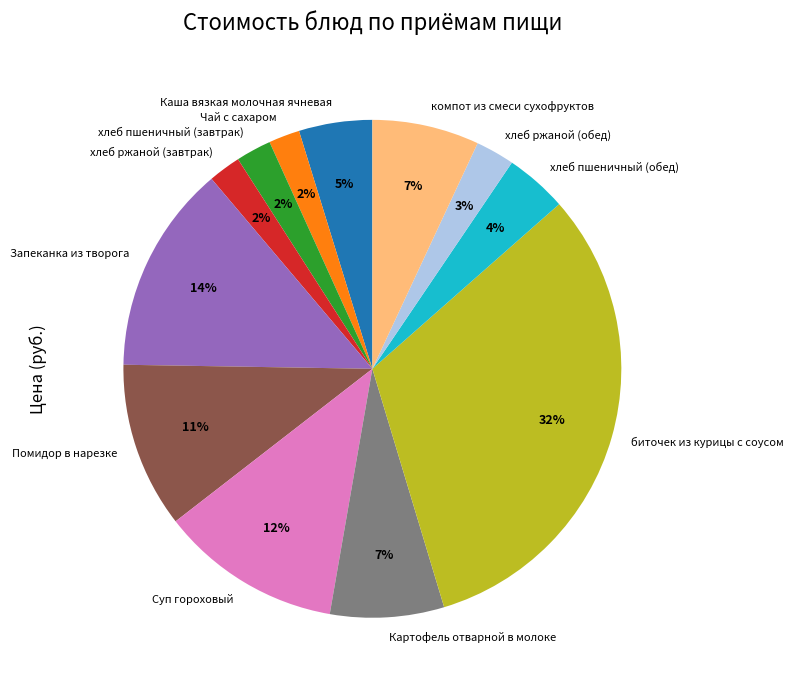

The хлеб ржаной (обед) slice represents 3% of the pie. True or false?

True